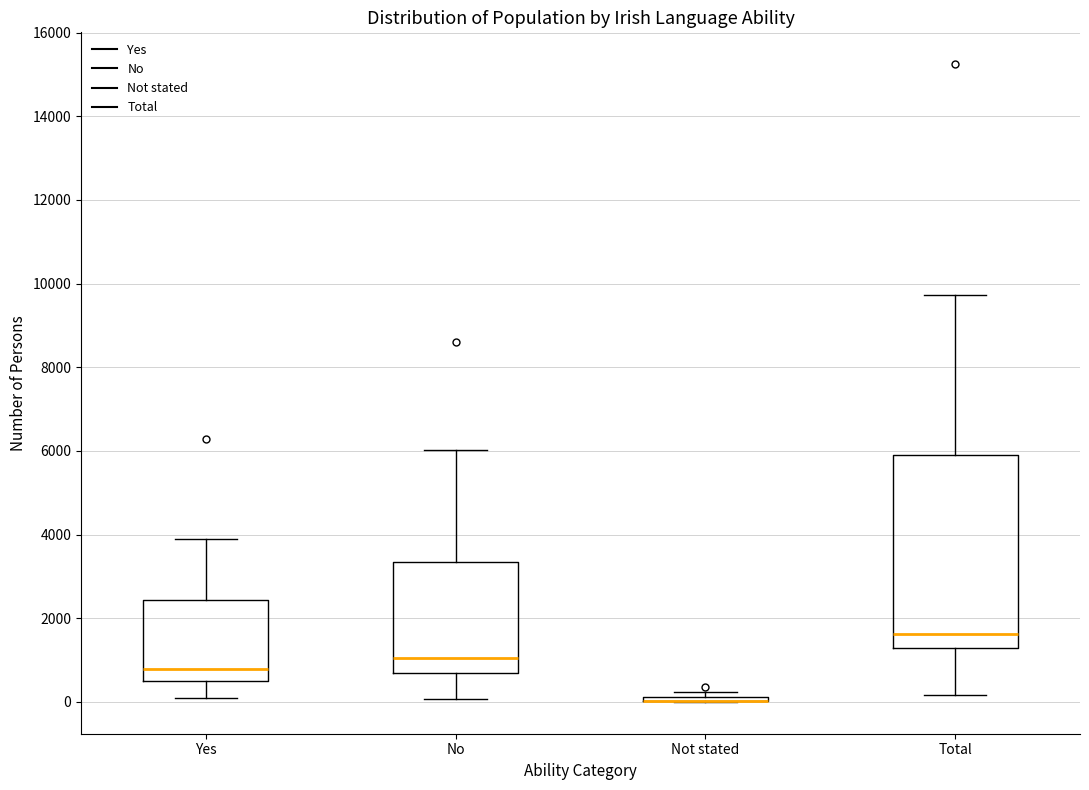

Where does the median line of the box for Yes sit on the y-axis? The values are not printed on the chart, so give them approximately, as read against the axis.

800